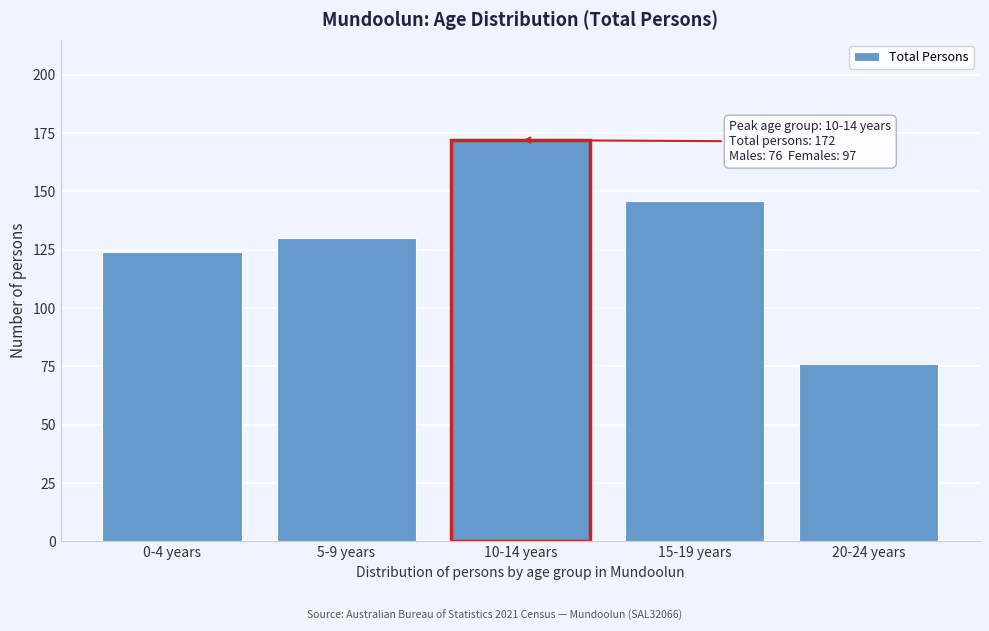

Reading left to right, extract all data points from this chart.

124	130	172	146	76